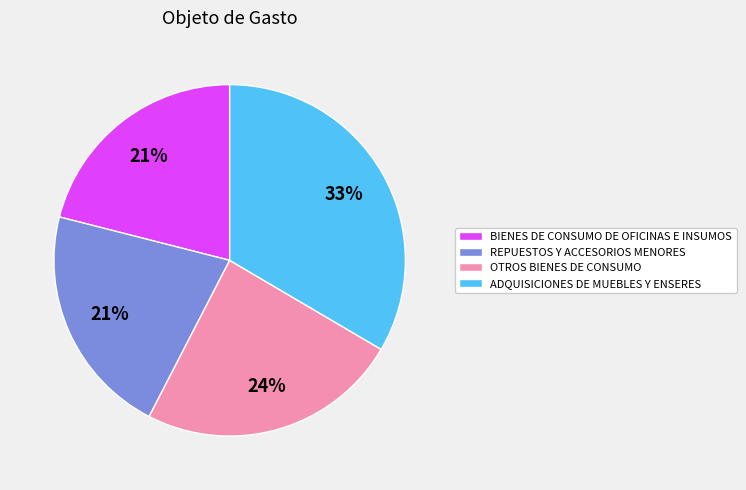

To the nearest percent, what is the average slice percentage?

25%